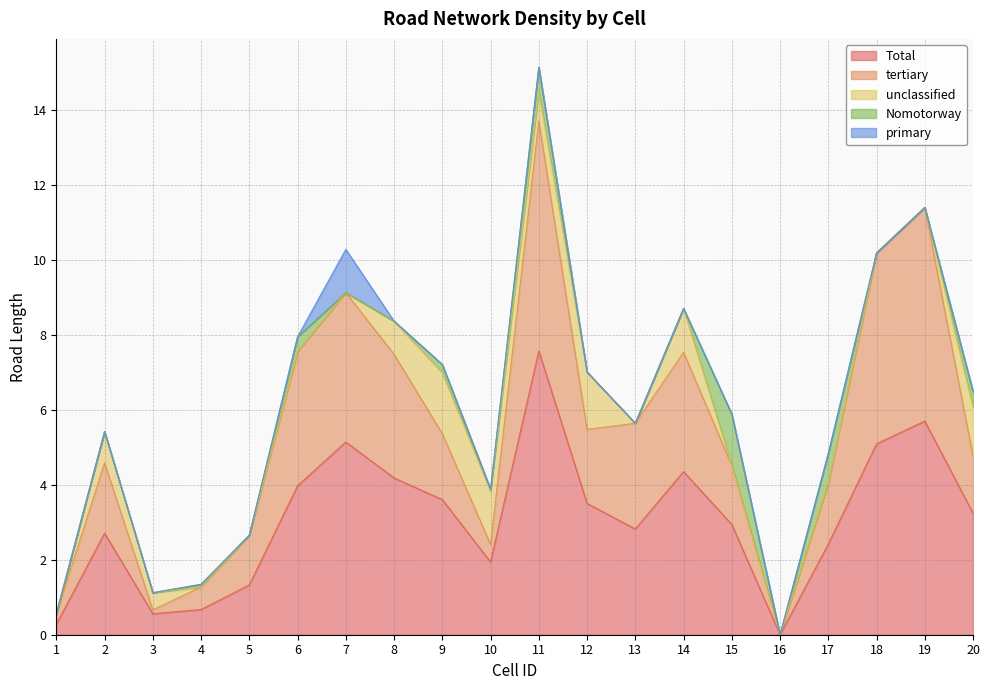

What are all the series names shown in the legend?

Total, tertiary, unclassified, Nomotorway, primary